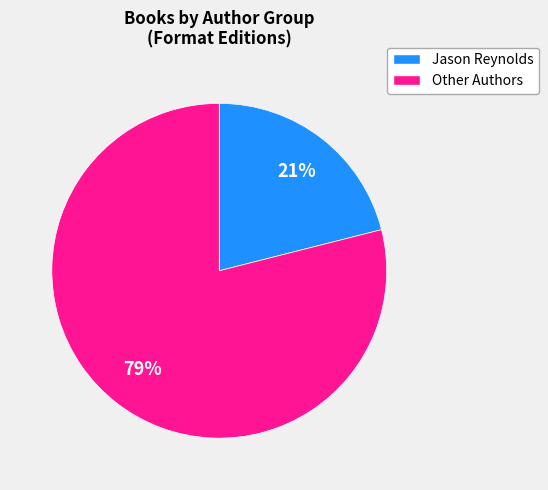

To the nearest percent, what is the difference between the largest and smallest slice percentages?

58%